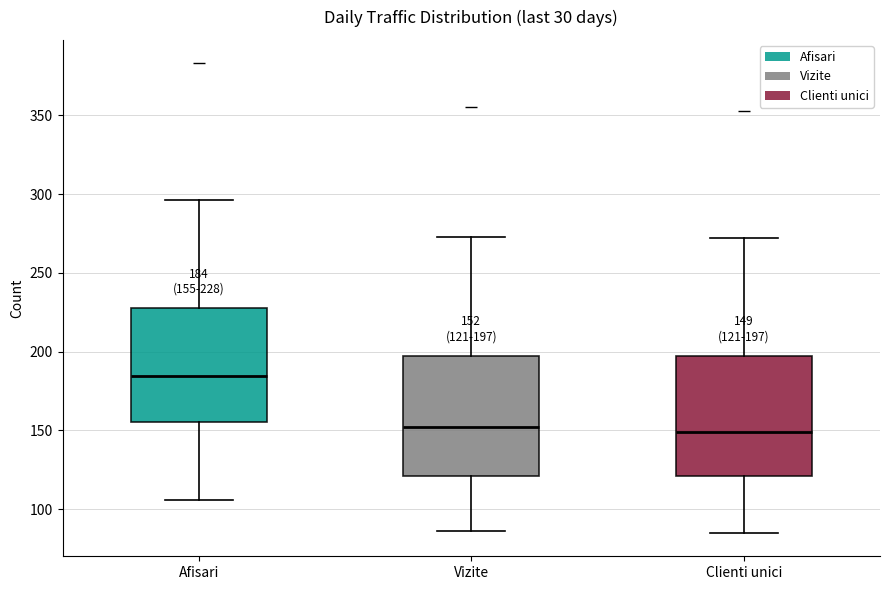

Which box's median line is the highest?

Afisari